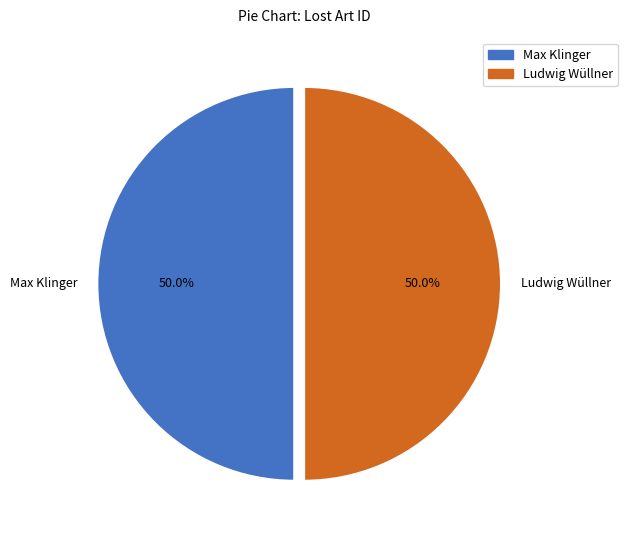

To the nearest percent, what is the average slice percentage?

50%